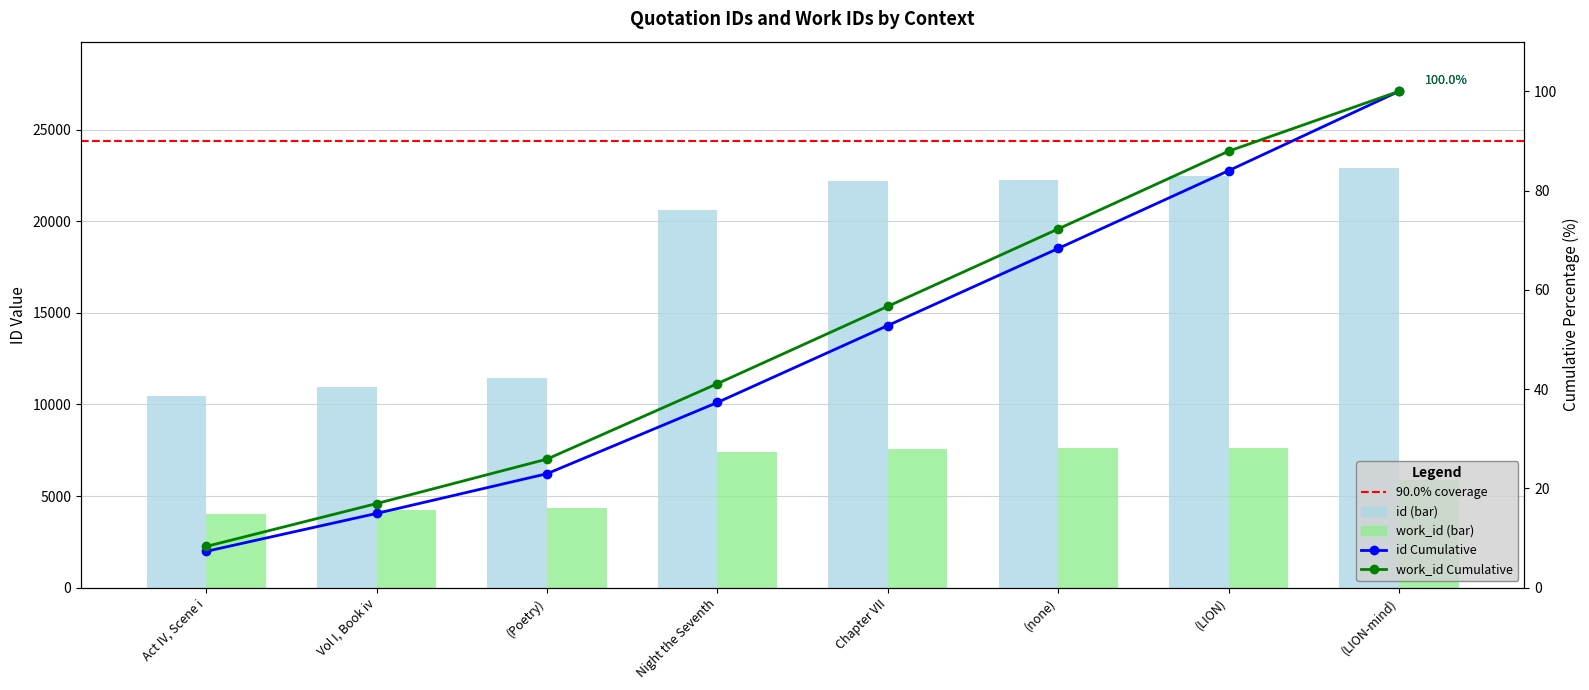

How many distinct data groups are displayed?

2